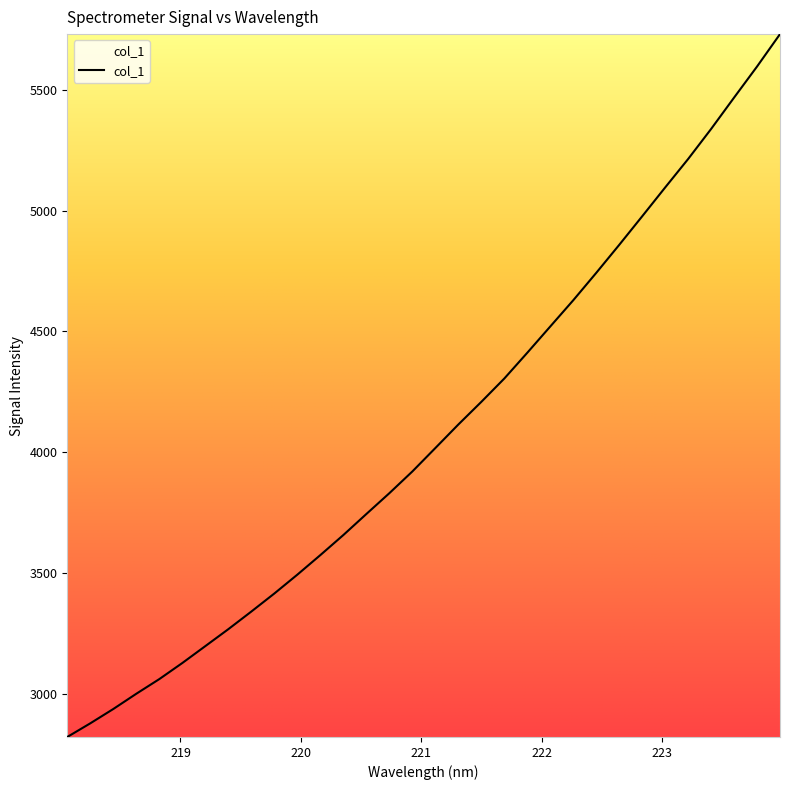

What is the difference between the maximum and minimum values?

2909.1